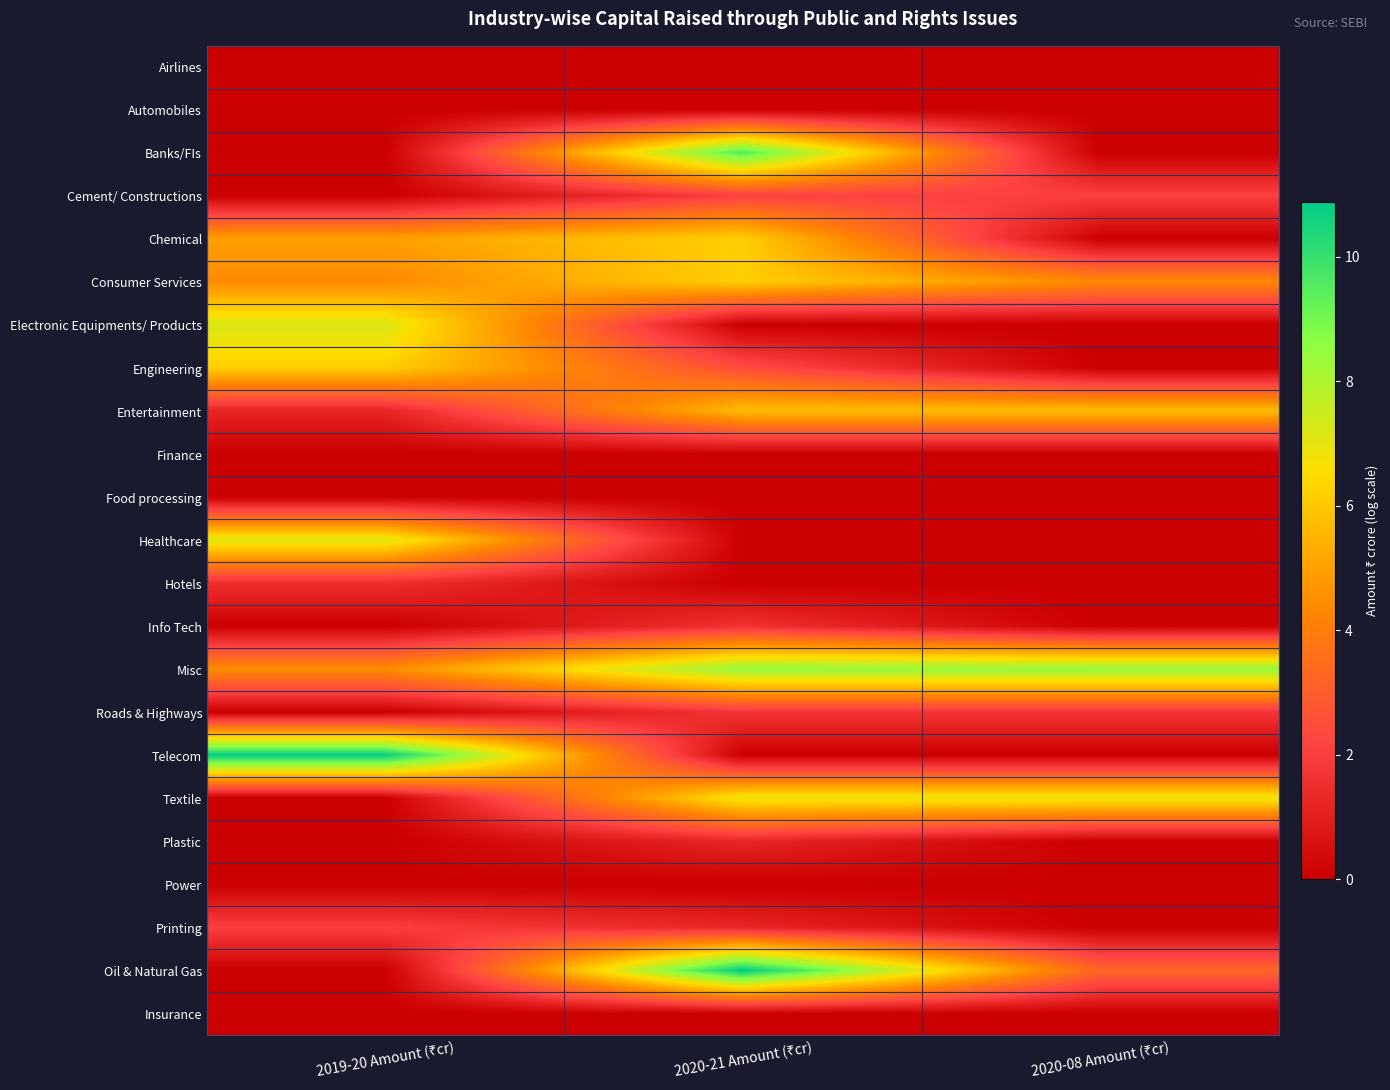

At 2019-20 Amount (₹cr), list the series in order from largest to smallest.

Telecom, Electronic Equipments/ Products, Healthcare, Engineering, Chemical, Misc, Consumer Services, Printing, Hotels, Entertainment, Airlines, Automobiles, Banks/FIs, Cement/ Constructions, Finance, Food processing, Info Tech, Roads & Highways, Textile, Plastic, Power, Oil & Natural Gas, Insurance